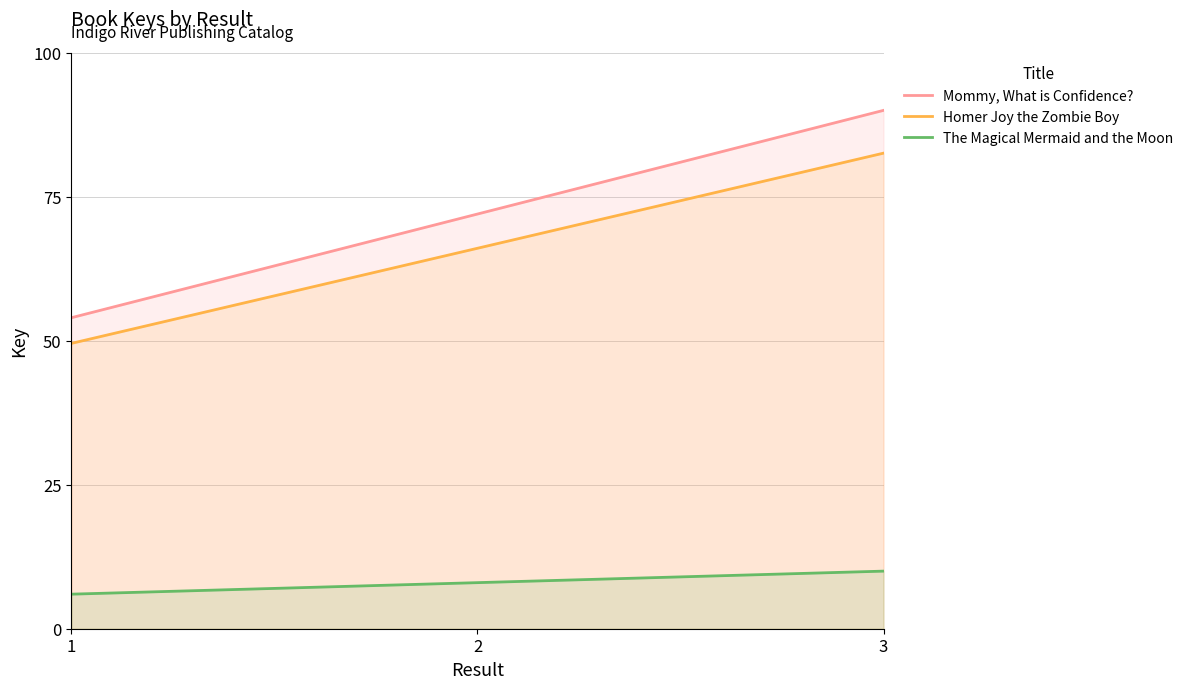

Reading right to left, transcribe all the data shown in this chart.

Mommy, What is Confidence?: 90.0	72.0	54.0
Homer Joy the Zombie Boy: 82.6	66.1	49.5
The Magical Mermaid and the Moon: 10.0	8.0	6.0